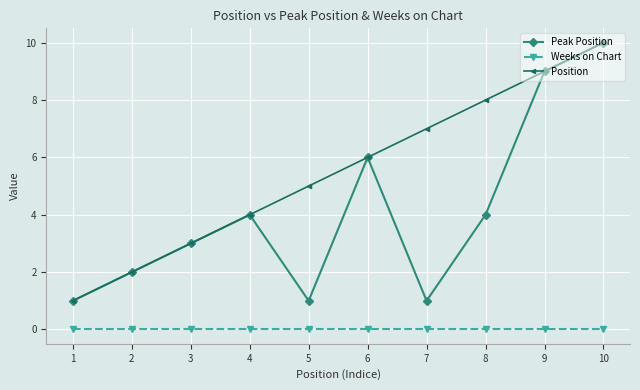

True or false: Position has more than 2 points higher than both neighbors.

False